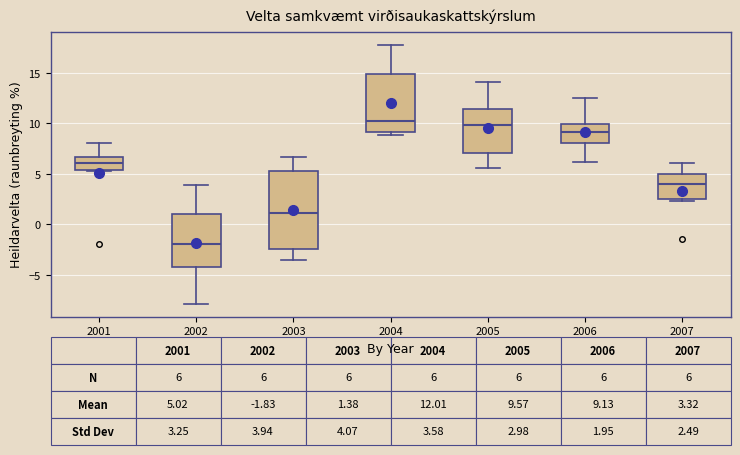

Which box is the tallest, from its lower edge to its upper edge?

2003